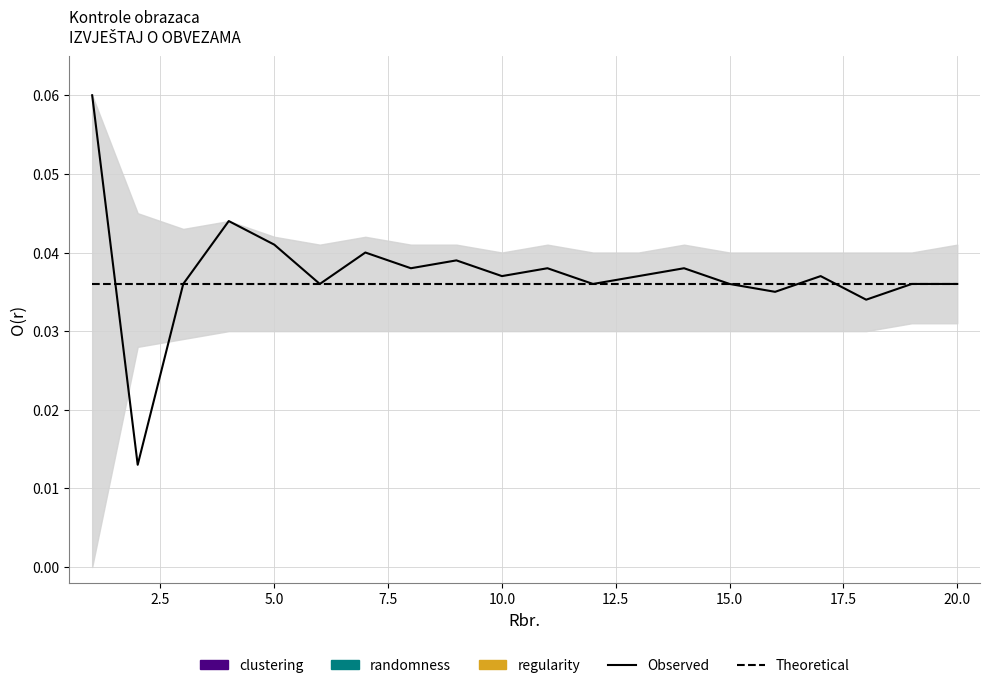

Reading left to right, list all the values displayed in this chart.

Observed: 0.1	0.0	0.0	0.0	0.0	0.0	0.0	0.0	0.0	0.0	0.0	0.0	0.0	0.0	0.0	0.0	0.0	0.0	0.0	0.0
Theoretical: 0.0	0.0	0.0	0.0	0.0	0.0	0.0	0.0	0.0	0.0	0.0	0.0	0.0	0.0	0.0	0.0	0.0	0.0	0.0	0.0